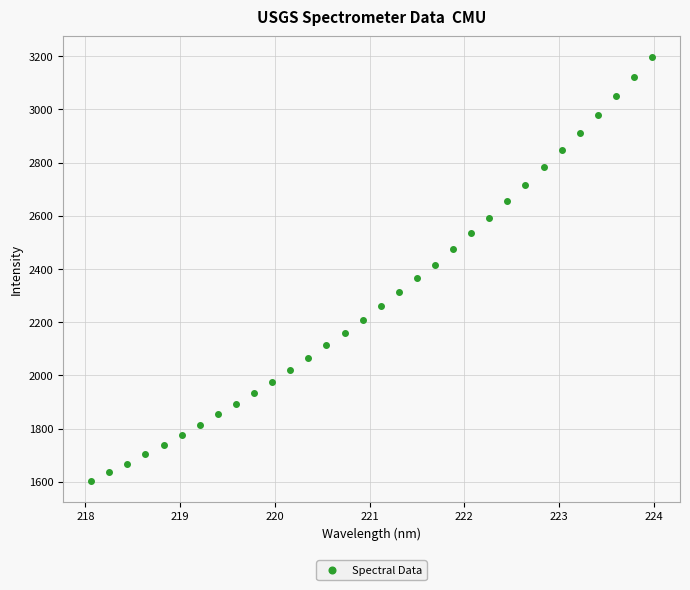

What is the range of X values (max minus min)?

5.9